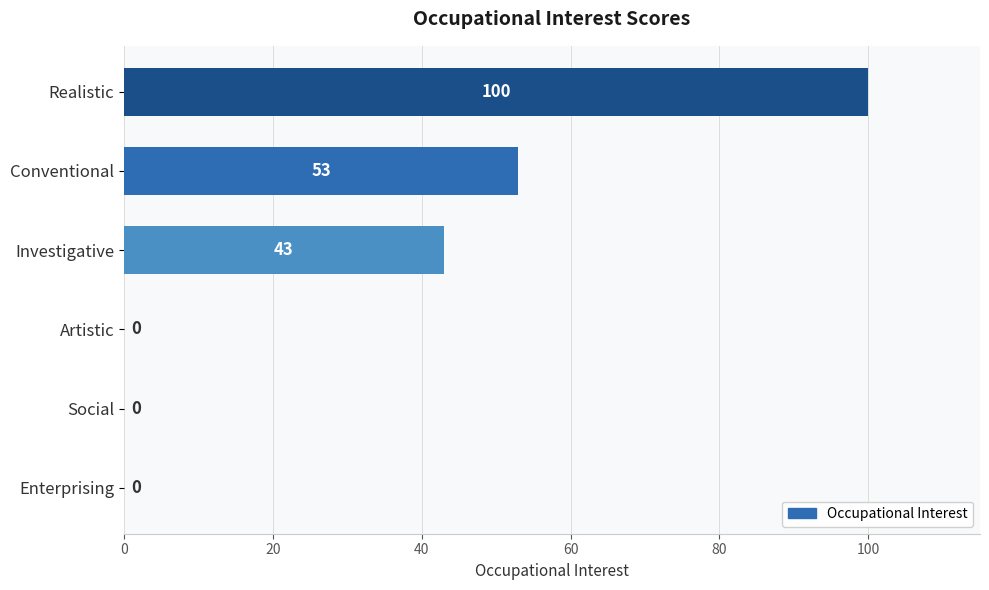

Between Conventional and Realistic, which is larger?

Realistic